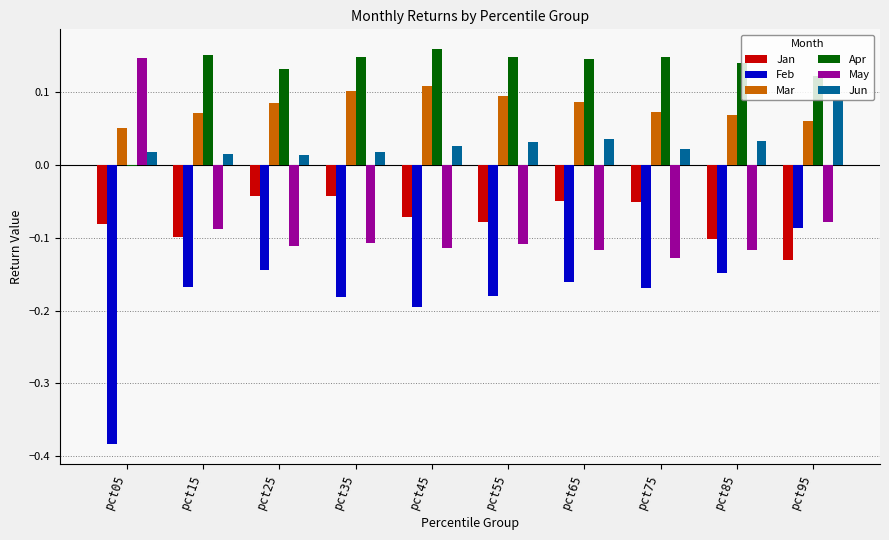

Which category has the highest value in the May series?

pct05